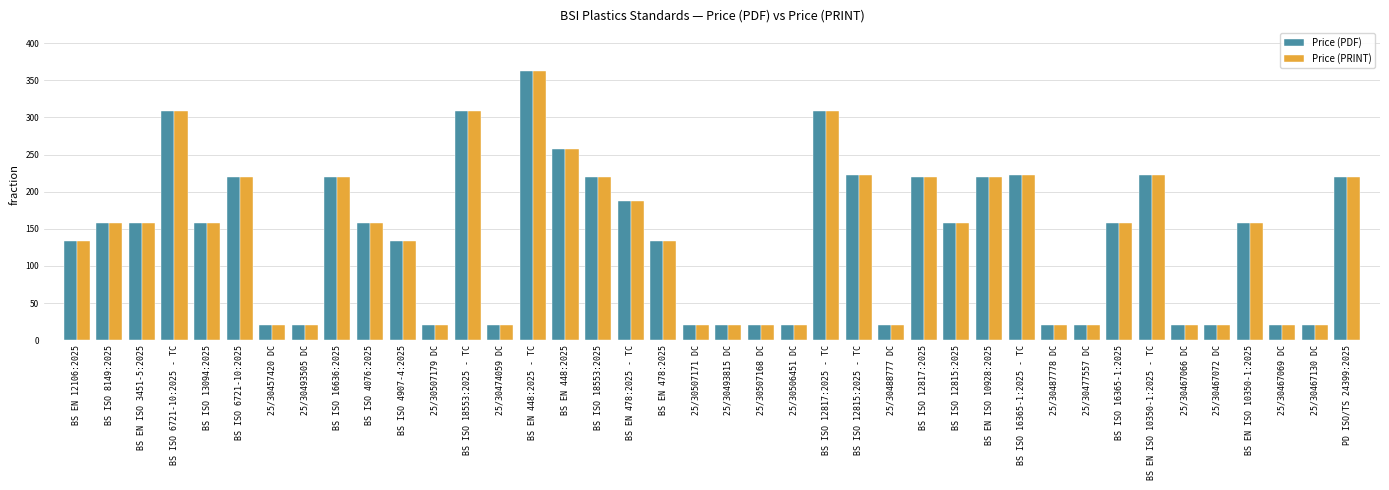

Reading left to right, extract all data points from this chart.

Price (PDF): 134	158	158	308	158	220	20	20	220	158	134	20	308	20	362	258	220	188	134	20	20	20	20	308	222	20	220	158	220	222	20	20	158	222	20	20	158	20	20	220
Price (PRINT): 134	158	158	308	158	220	20	20	220	158	134	20	308	20	362	258	220	188	134	20	20	20	20	308	222	20	220	158	220	222	20	20	158	222	20	20	158	20	20	220